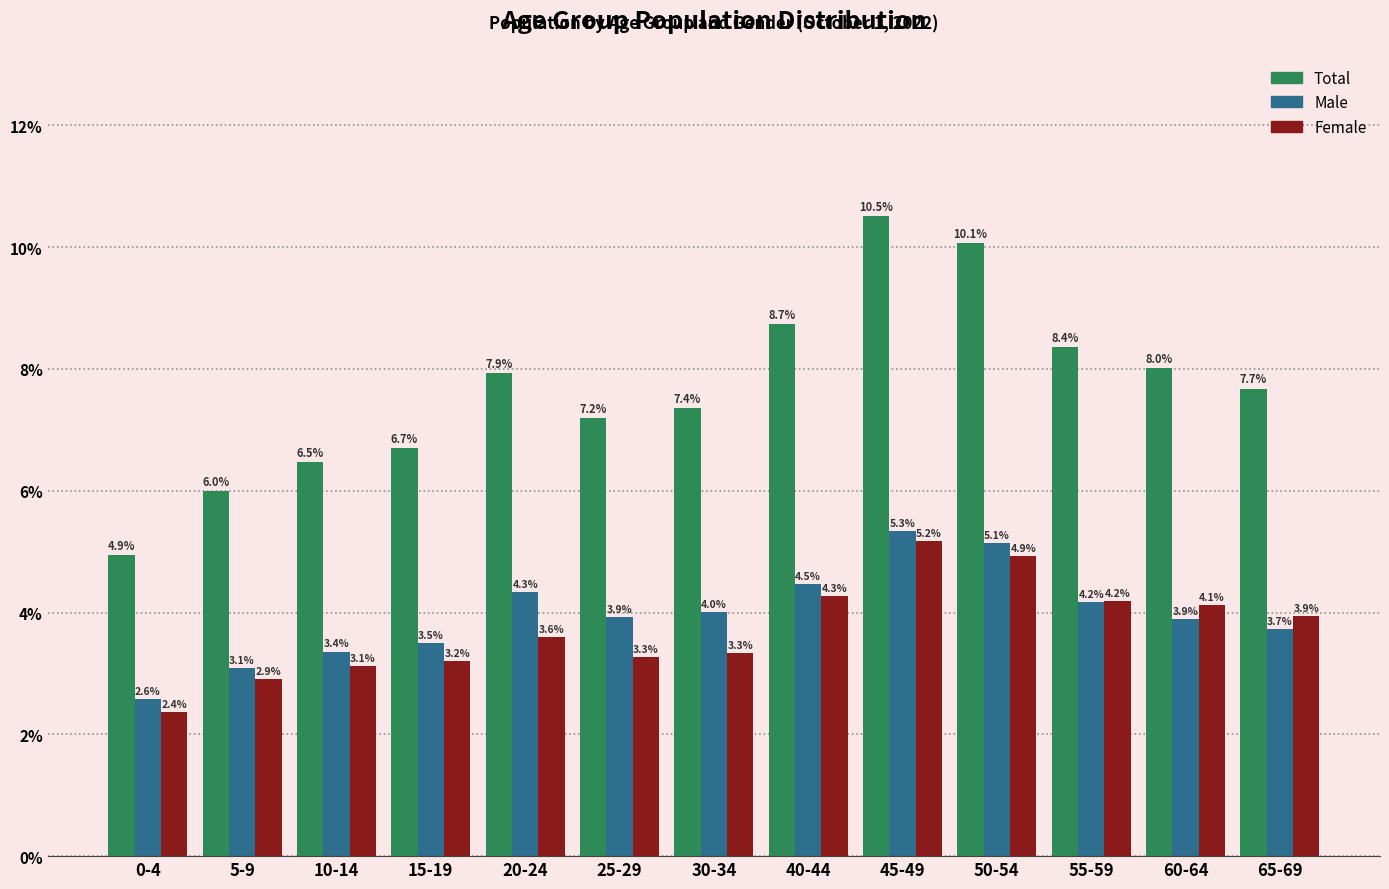

What is the minimum value shown in the chart?

2.4